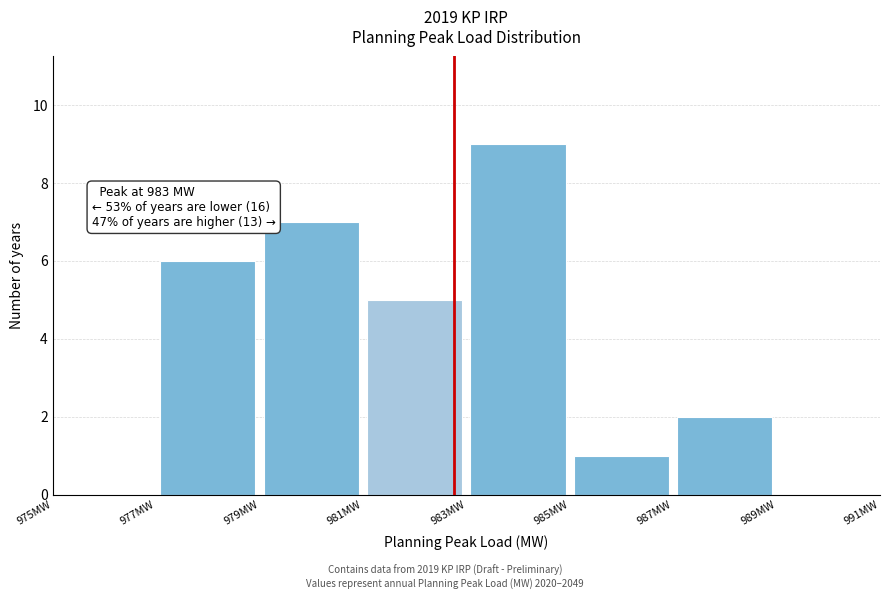

Which range on the x-axis has the tallest bar?

983 to 985